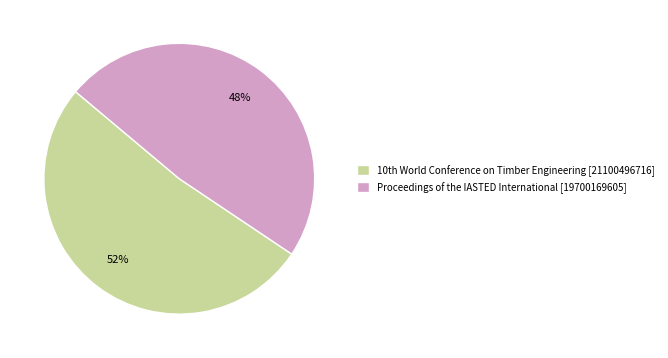

What is the majority slice?

10th World Conference on Timber Engineering